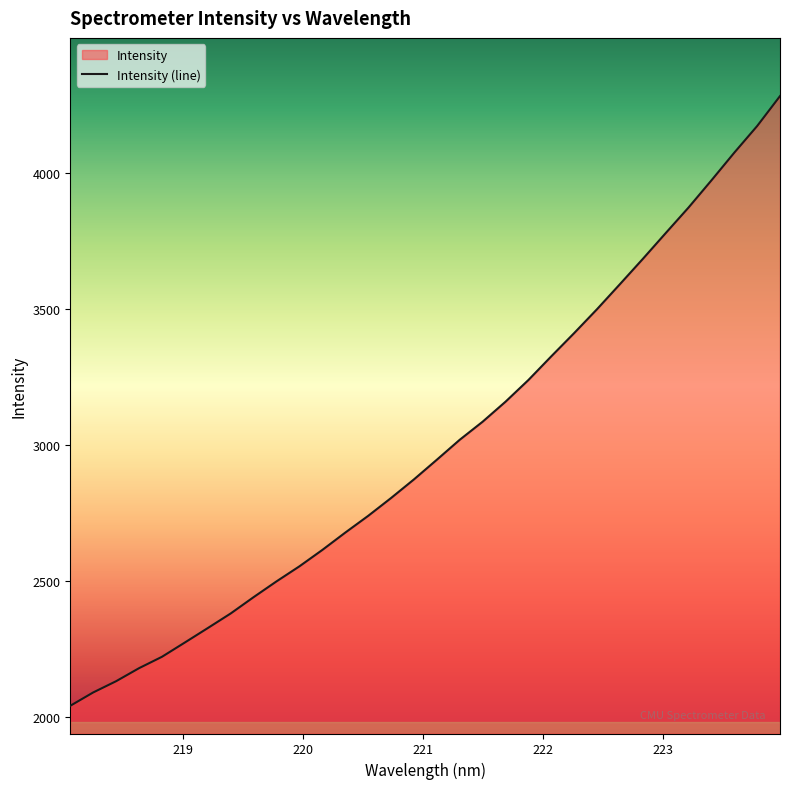

What is the difference between the maximum and minimum values?

2243.9